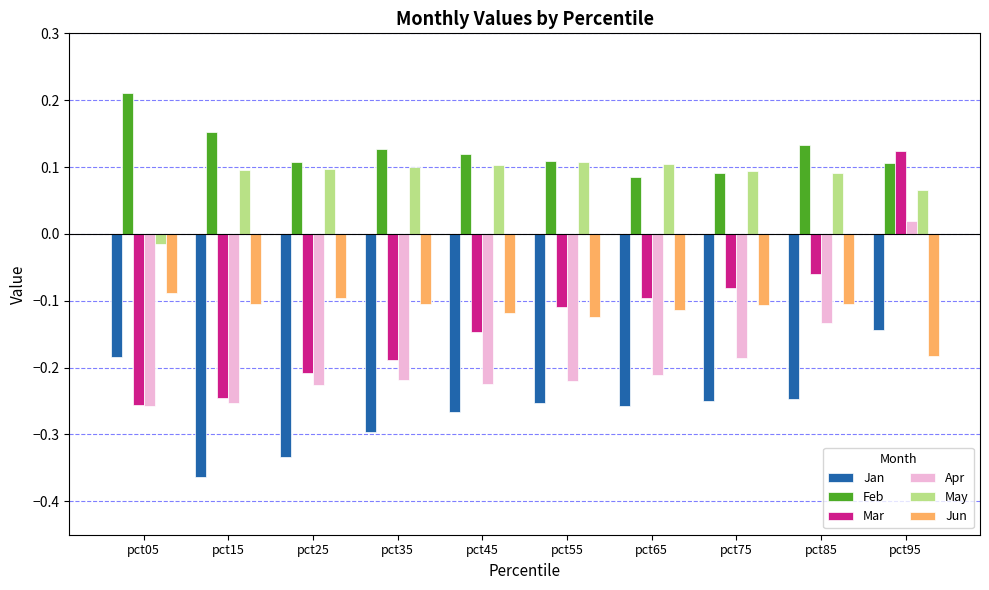

Which label corresponds to the smallest value in the chart?

pct15